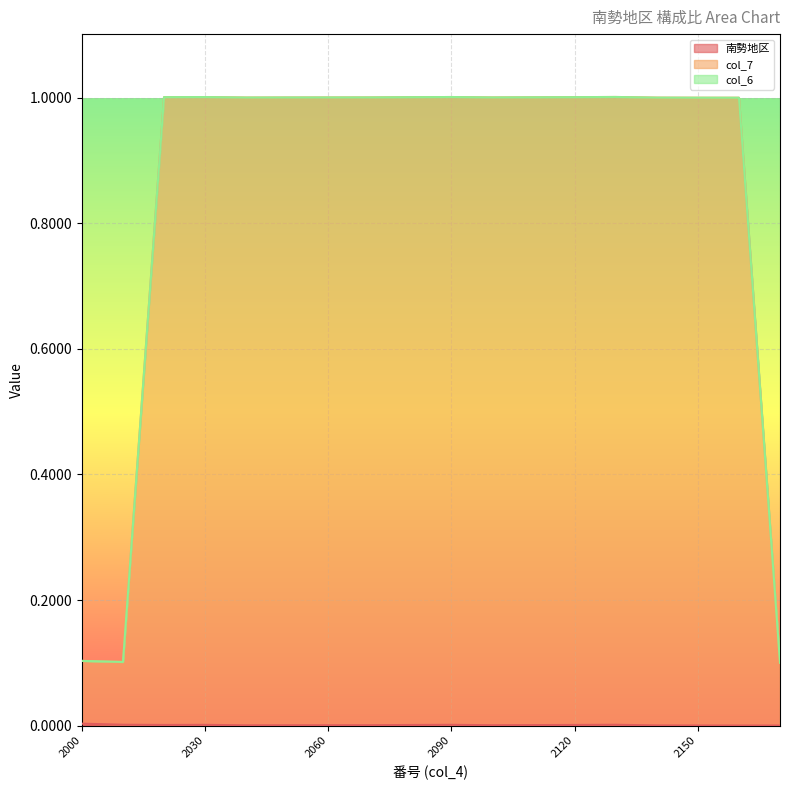

At which category is the sum across all series the highest?

2130